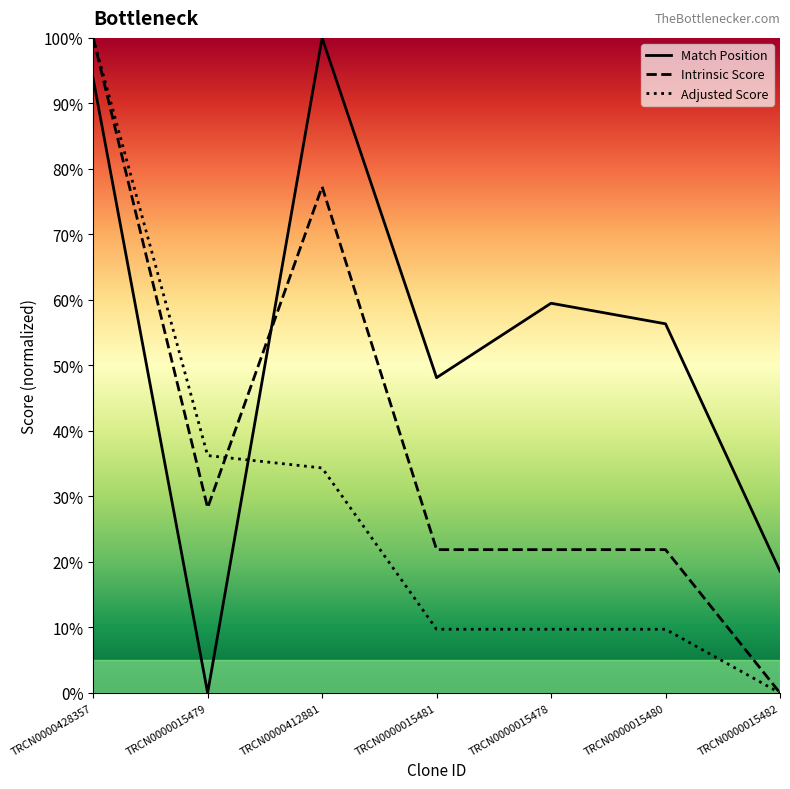

What is the difference between the highest and lowest values at TRCN0000428357?

6.2